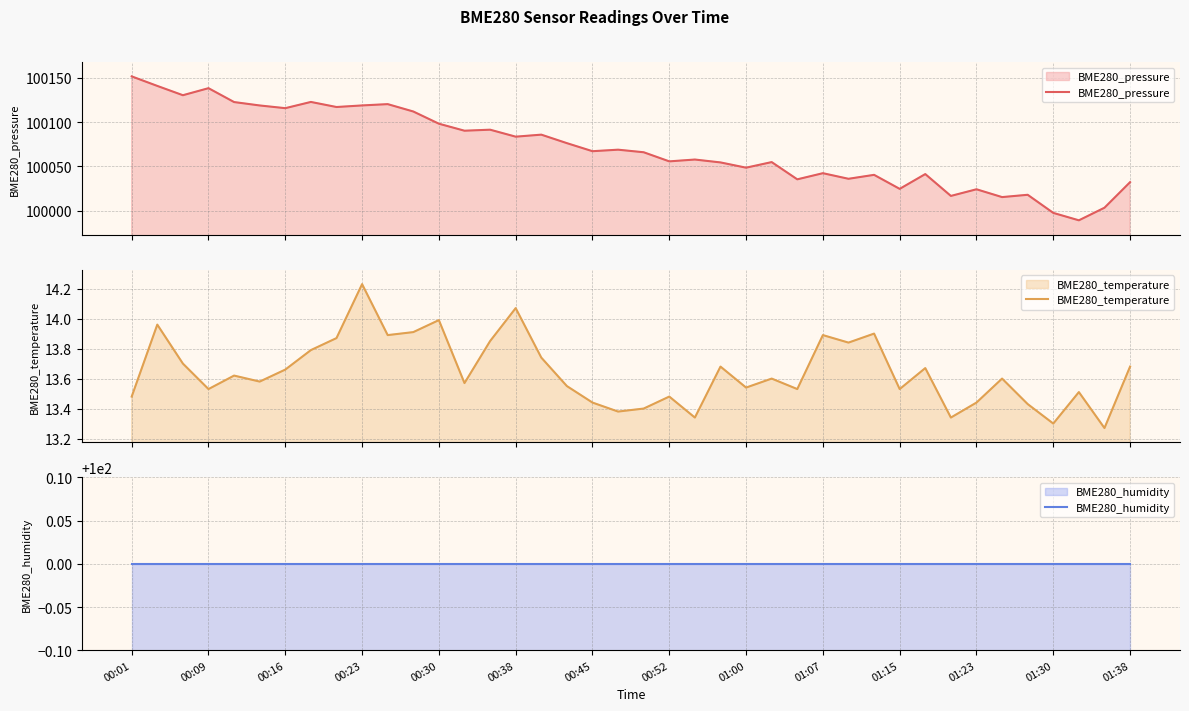

True or false: BME280_temperature and BME280_humidity cross at least once.

False